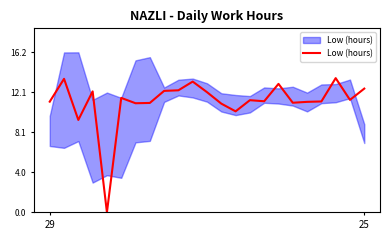

True or false: the data has more than 0 interior local peaks.

True